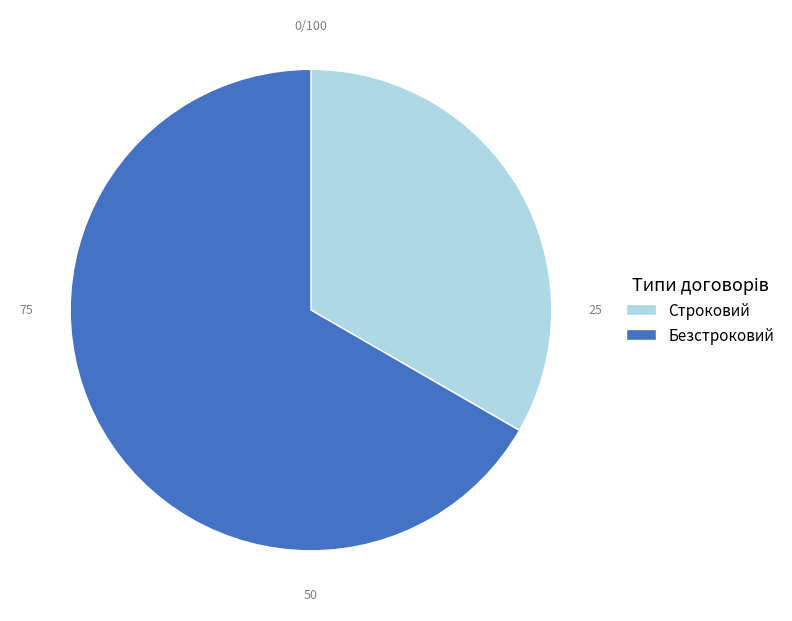

The Строковий slice represents 33% of the pie. True or false?

True